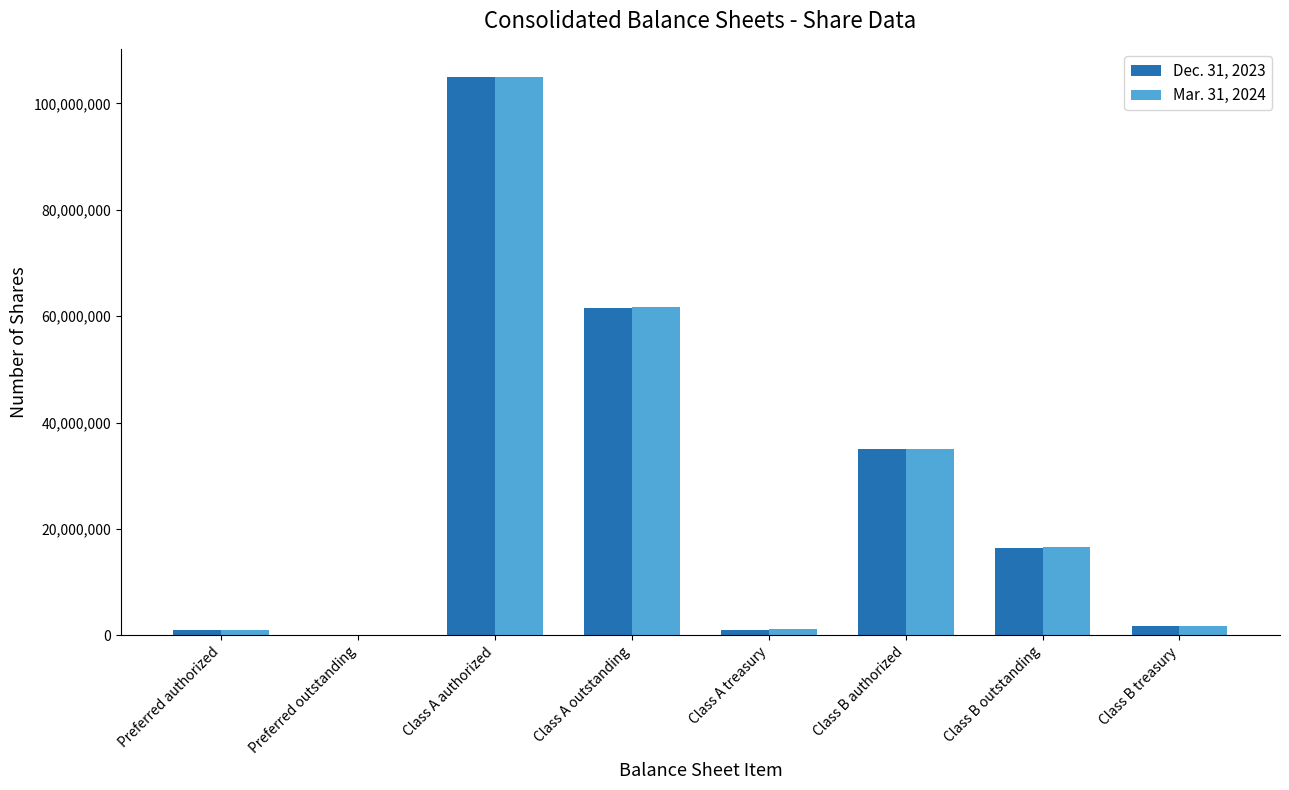

What are all the series names shown in the legend?

Dec. 31, 2023, Mar. 31, 2024